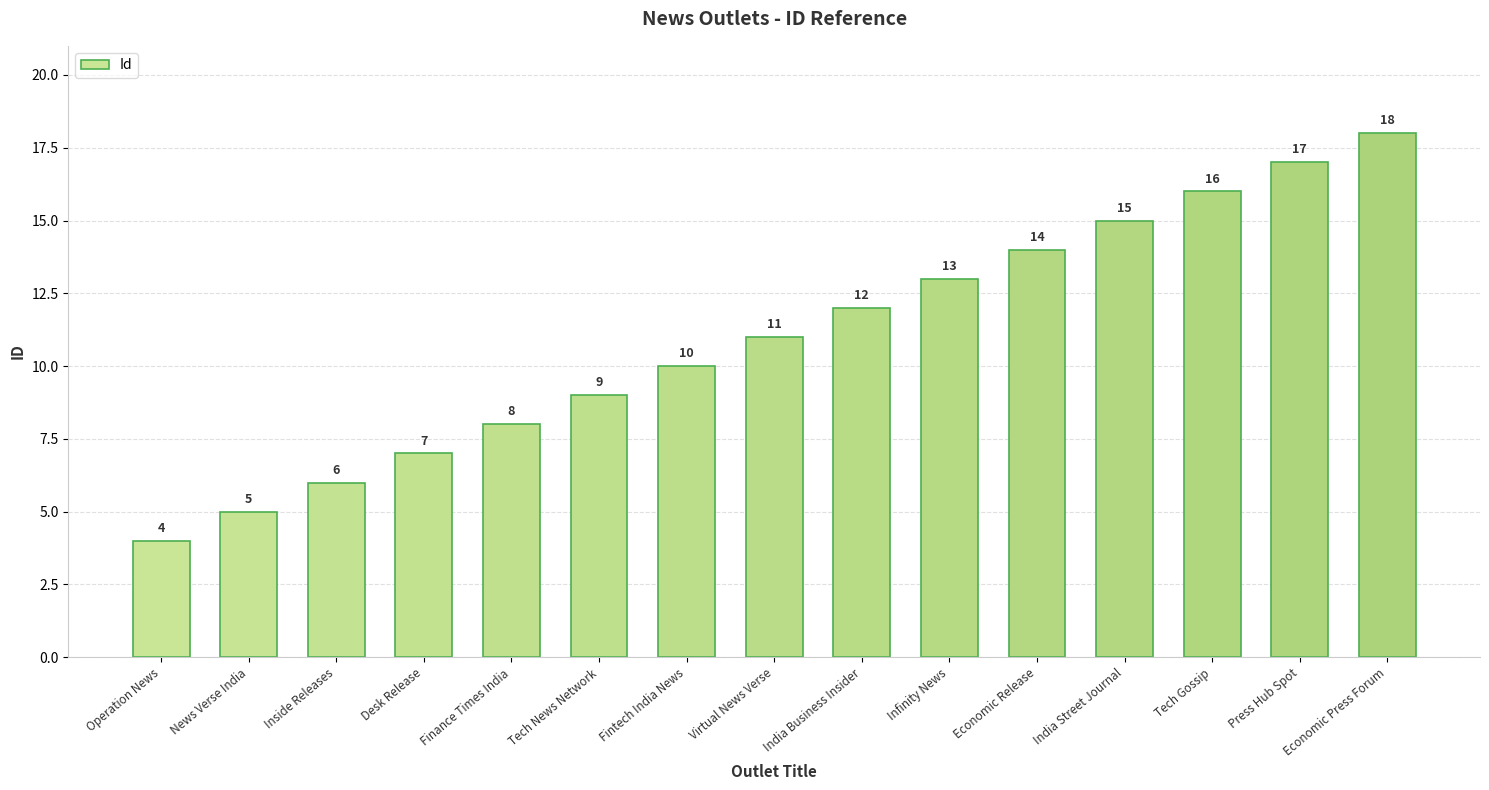

What is the change in value from Infinity News to Economic Release?

+1